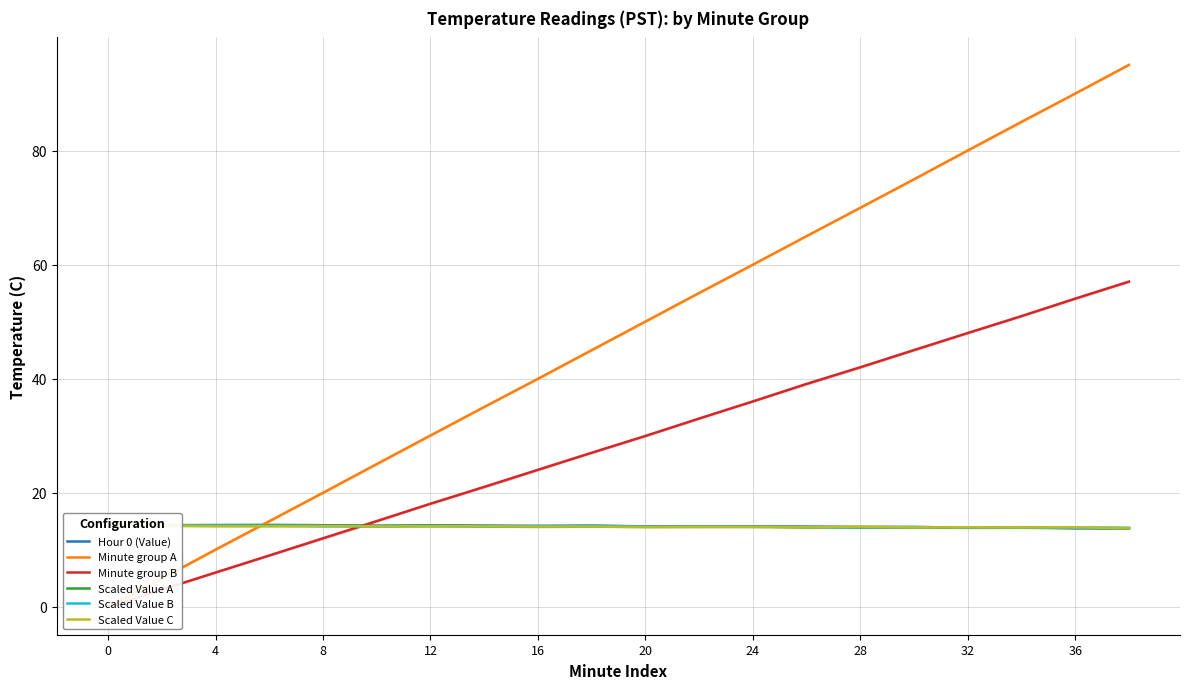

True or false: Hour 0 (Value) has a value of 20.4 at 0.

False